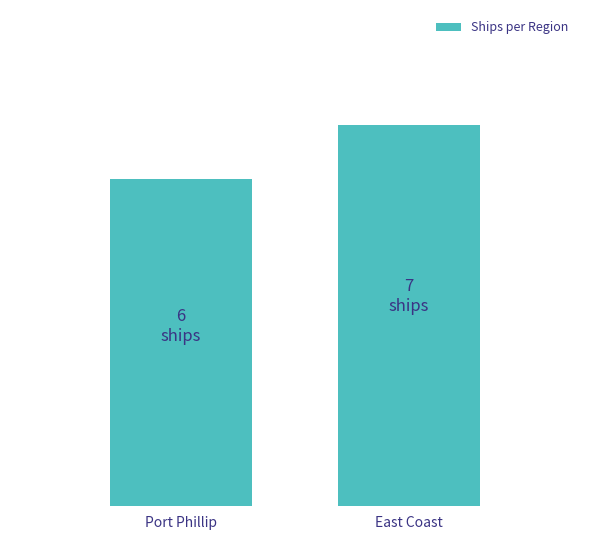

At which category does the chart reach its minimum across all series?

Port Phillip